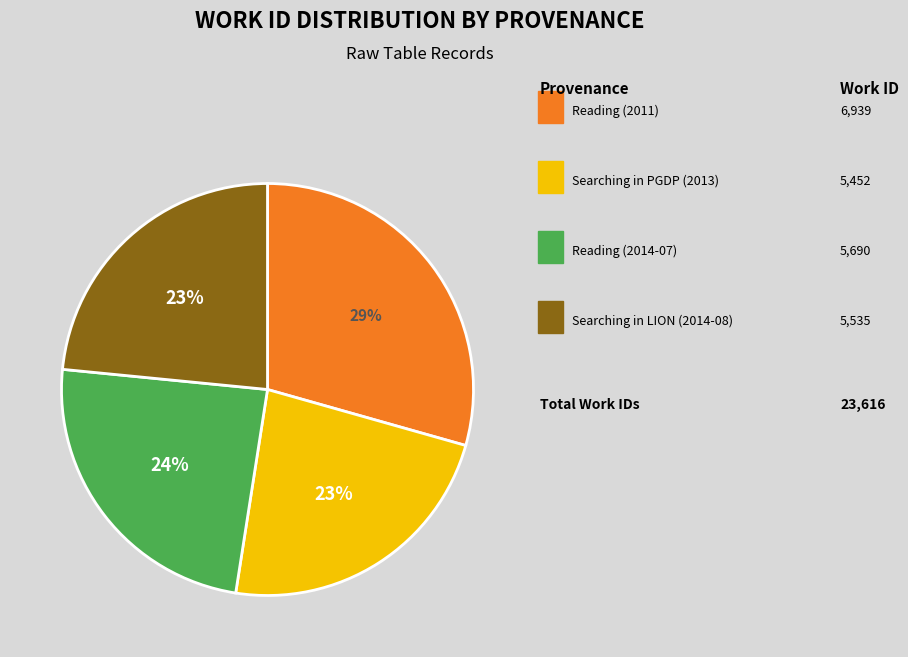

To the nearest percent, what is the average slice percentage?

25%